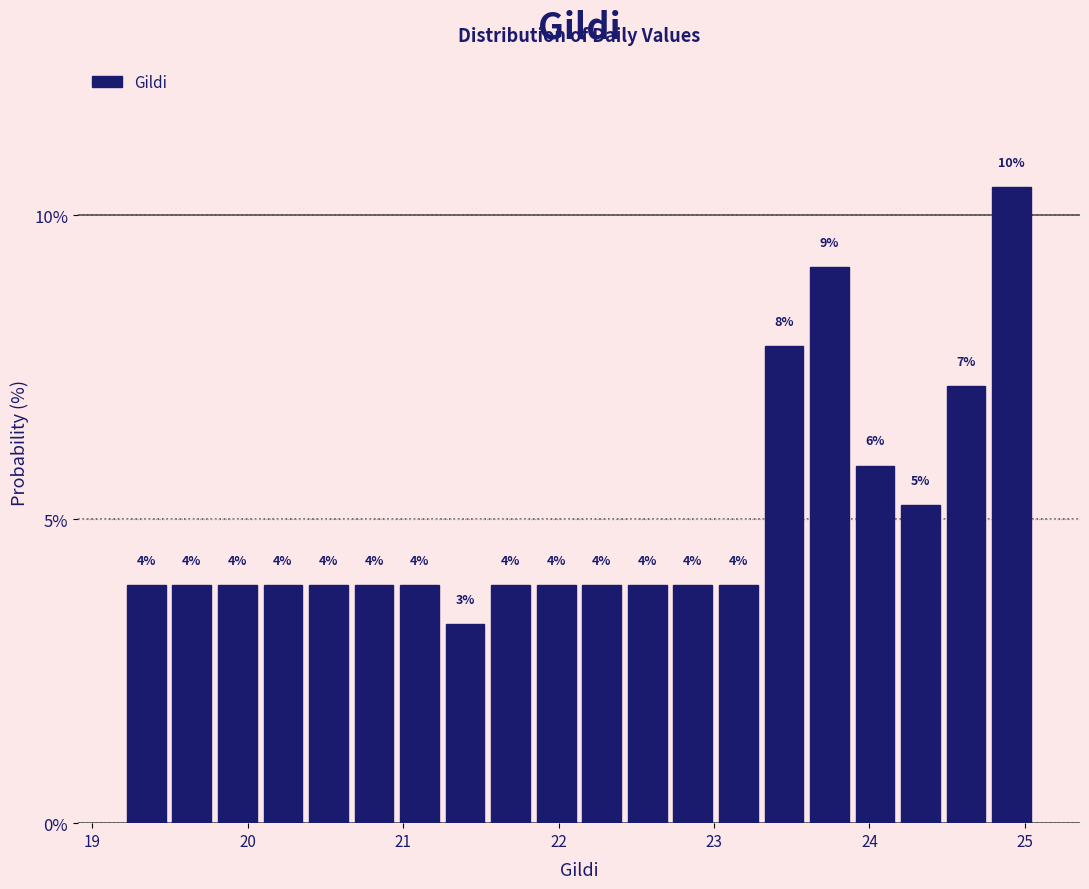

Read against the x-axis, roughly where is the centre of the tallest bar?

24.9